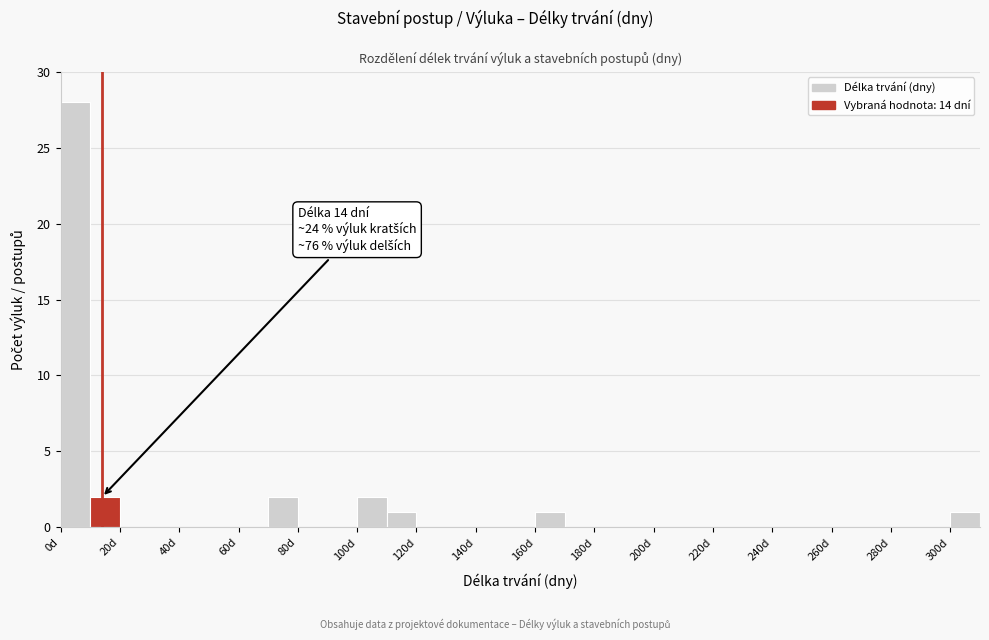

Which range on the x-axis has the tallest bar?

0 to 10